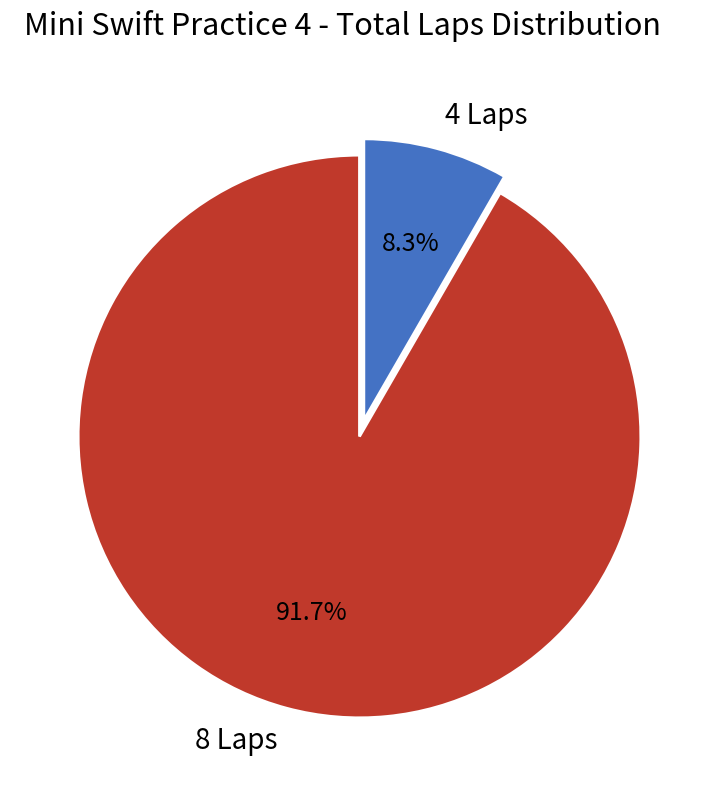

Rank the categories by value from lowest to highest.

4 Laps, 8 Laps